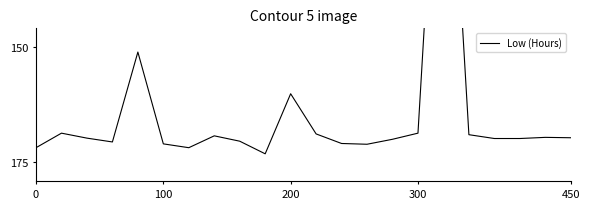

The value at 11 is 18.6. True or false?

False